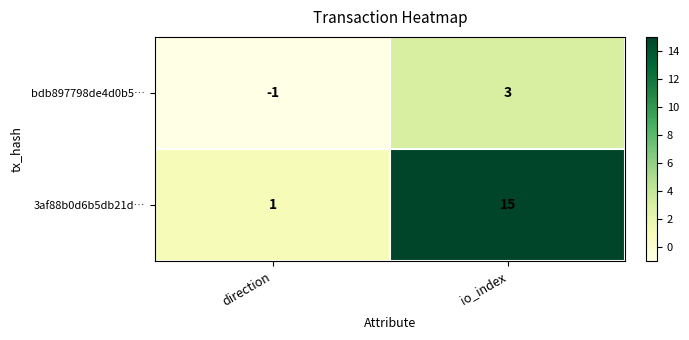

Reading right to left, list all the values displayed in this chart.

bdb897798de4d0b5…: io_index=3	direction=-1
3af88b0d6b5db21d…: io_index=15	direction=1